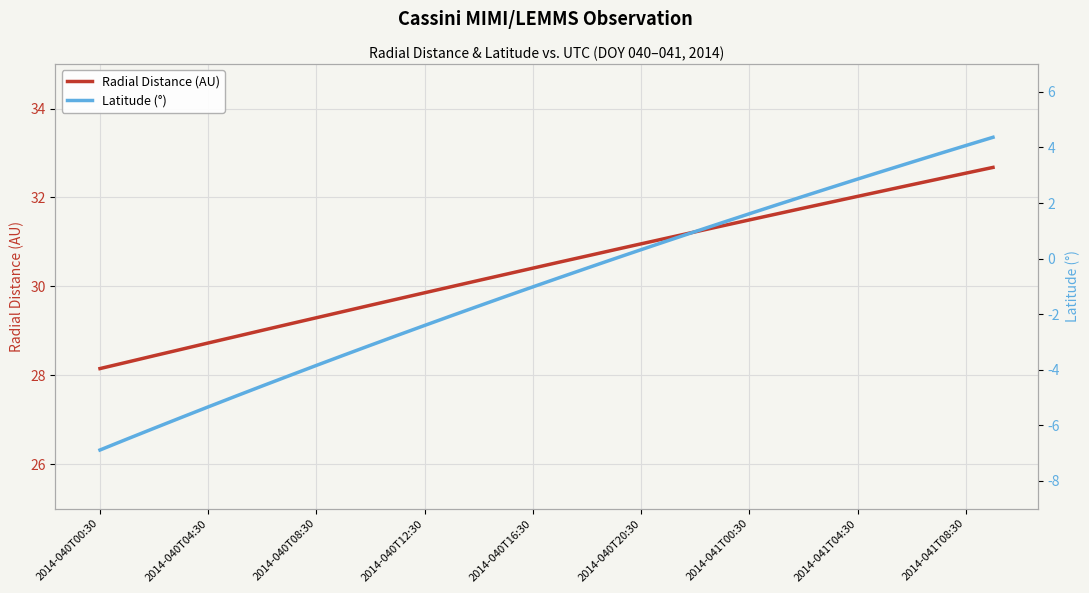

True or false: Radial Distance (AU) has a value of 6.4 at 2014-041T00:30.

False